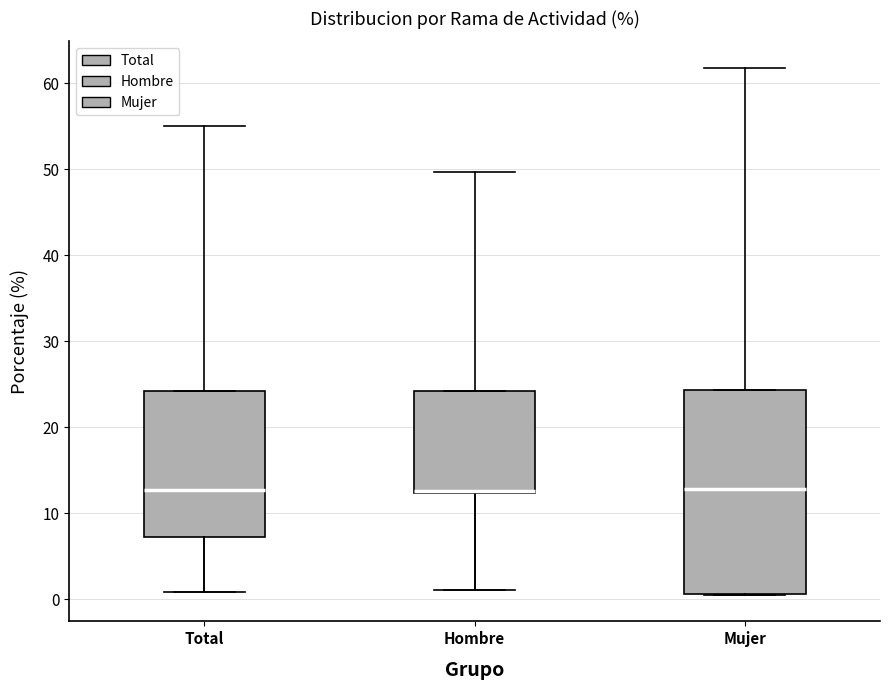

Reading left to right, transcribe this box plot: for each box, give where its median line is, the range the box spans, and where its two whiskers end, as read against the y-axis. The values are not printed on the chart, so give them approximately, as read against the axis.

Total: median 13, box 7 to 24, whiskers 1 to 24
Hombre: median 13 (drawn on the box's lower edge), box 12 to 24, whiskers 1 to 24
Mujer: median 13, box 1 to 24, whiskers 0 to 24